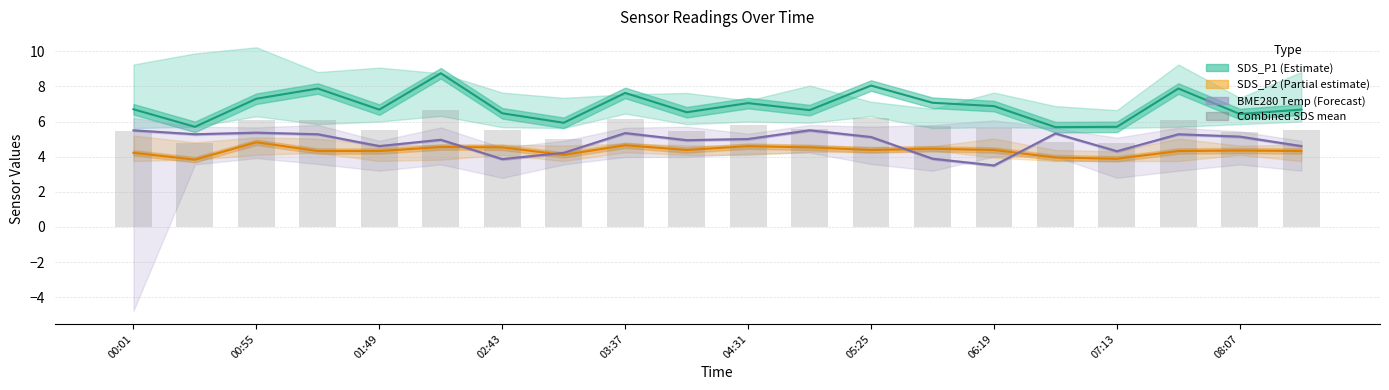

What is the difference between the maximum and minimum values in the BME280 Temperature (Forecast) series?

2.0